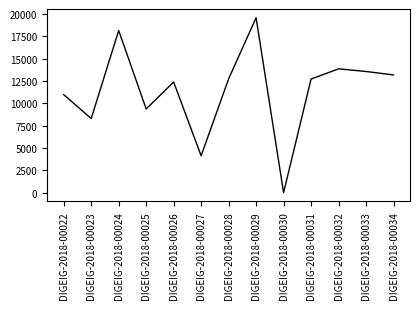

At which label is the value closest to 9794?

DIGEIG-2018-00025